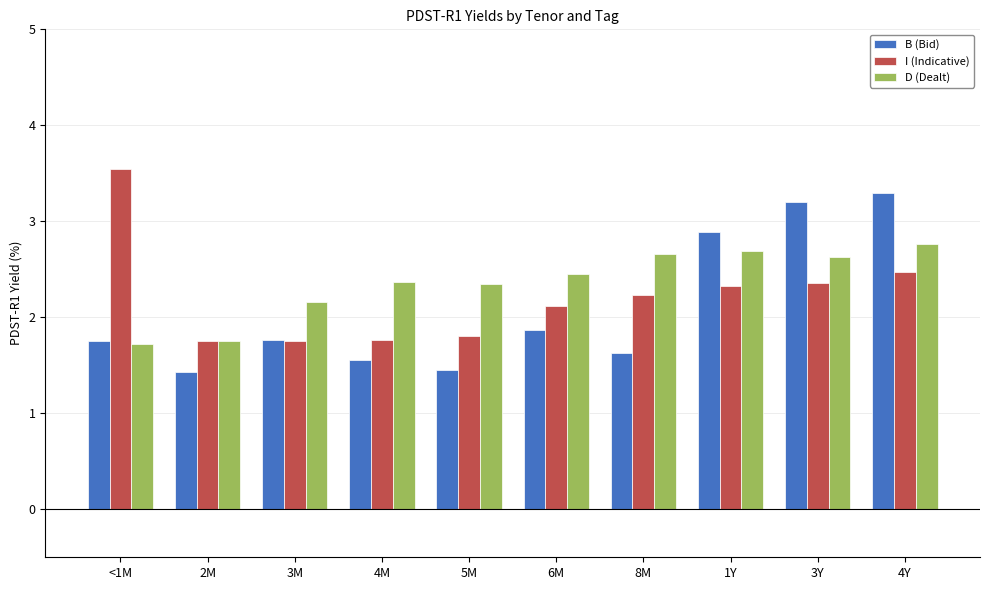

What is the value of the I (Indicative) bar at the 3rd from the left?

1.8